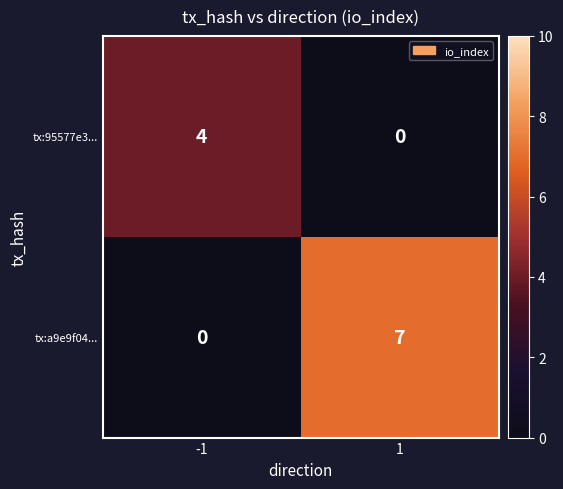

What is the maximum value shown in the chart?

7